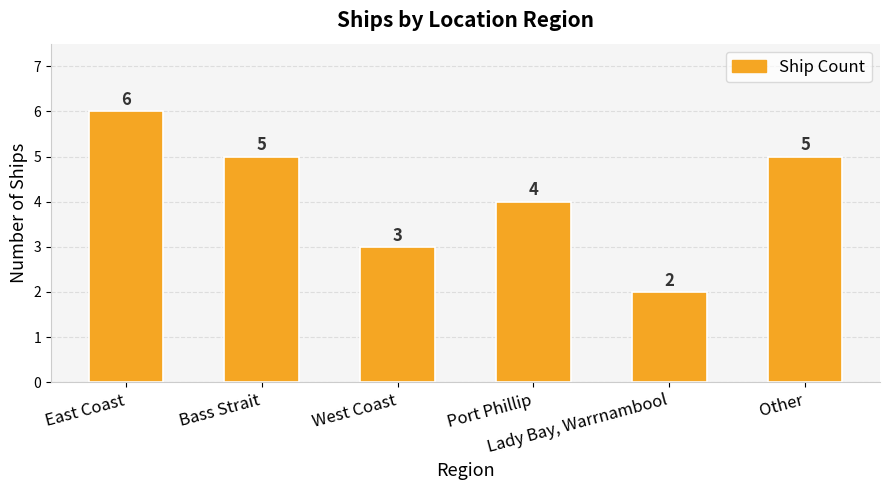

What is the difference between the values at West Coast and Bass Strait?

2